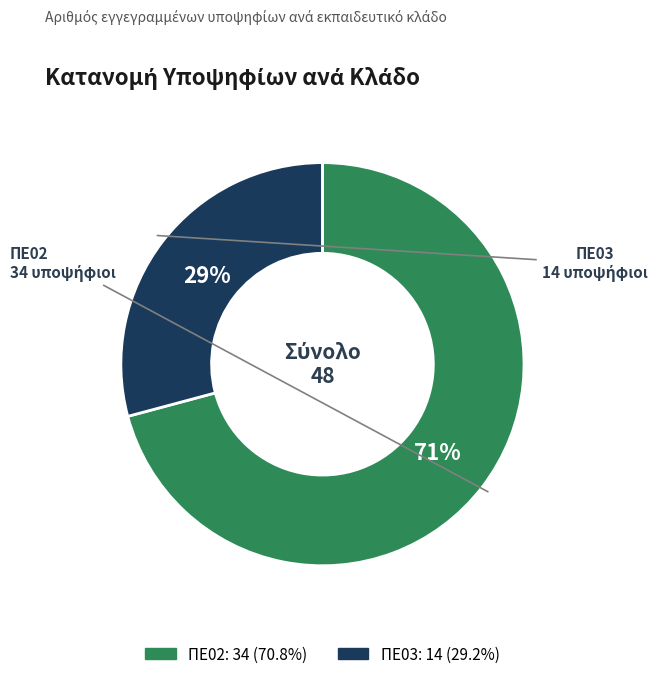

Rank the categories by value from lowest to highest.

ΠΕ03, ΠΕ02